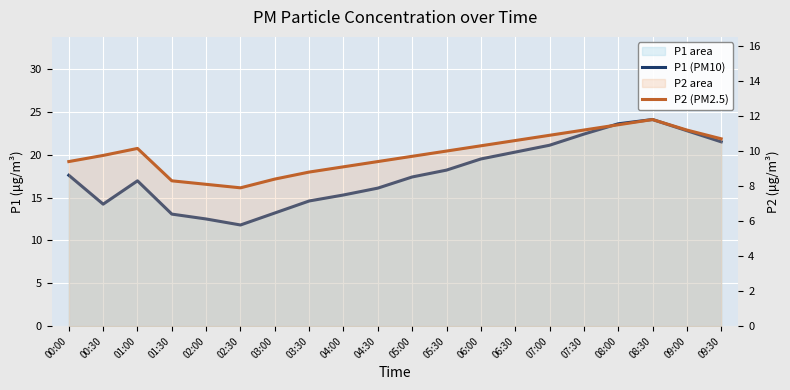

Is the value of P2 (PM2.5) at 07:00 greater than the value of P1 (PM10) at 03:00?

No